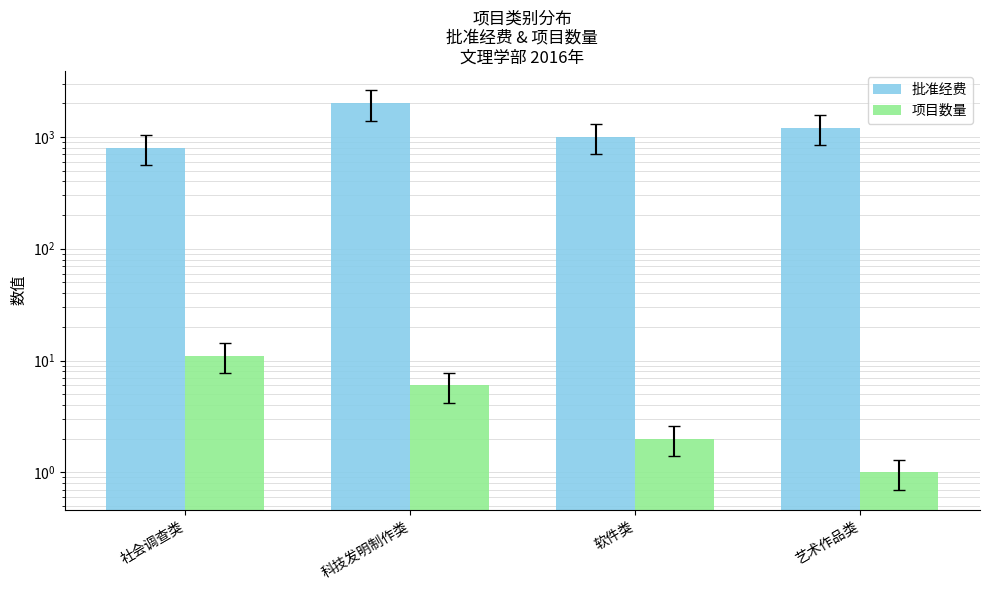

Reading left to right, extract all data points from this chart.

批准经费: 社会调查类=800	科技发明制作类=2000	软件类=1000	艺术作品类=1200
项目数量: 社会调查类=11	科技发明制作类=6	软件类=2	艺术作品类=1